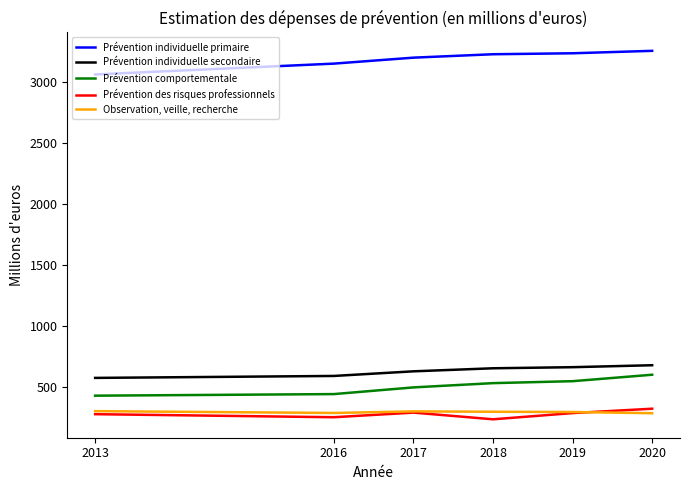

True or false: Observation, veille, recherche and Prévention des risques professionnels intersect in this chart.

True